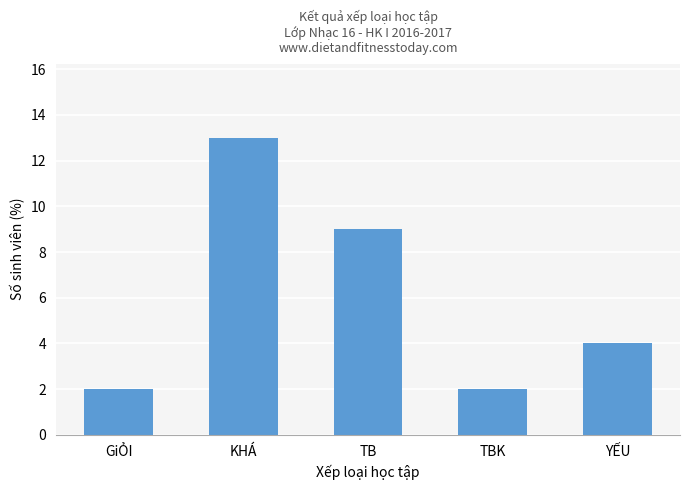

True or false: the data shows 2 at GiỎI.

True